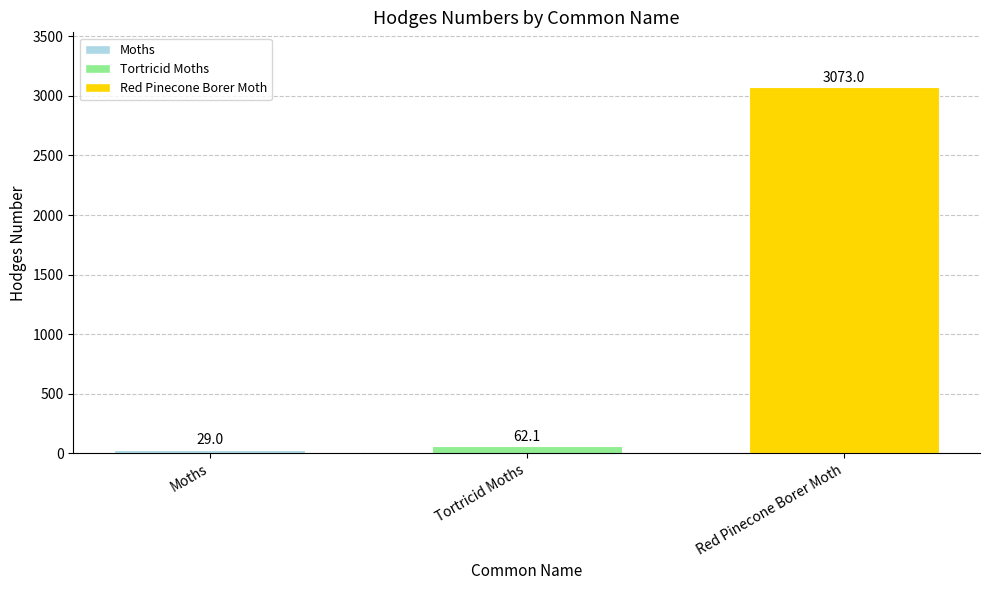

What is the difference between the maximum and minimum values?

3044.0